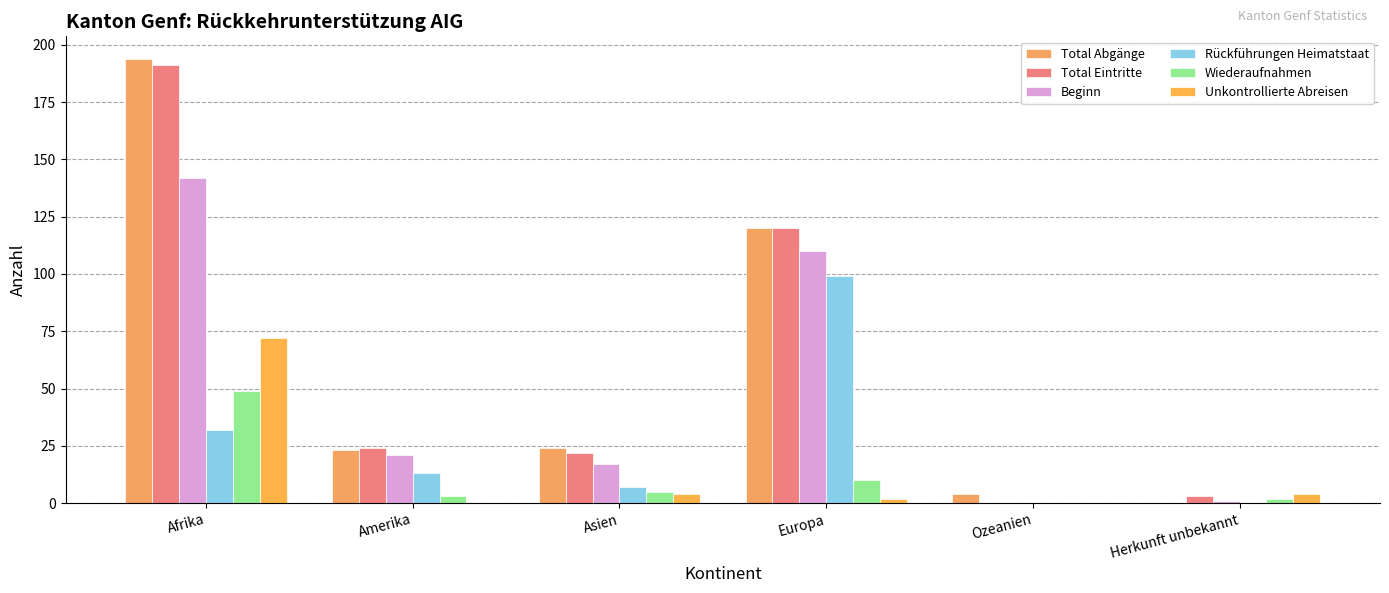

Count the number of categories in the chart.

6